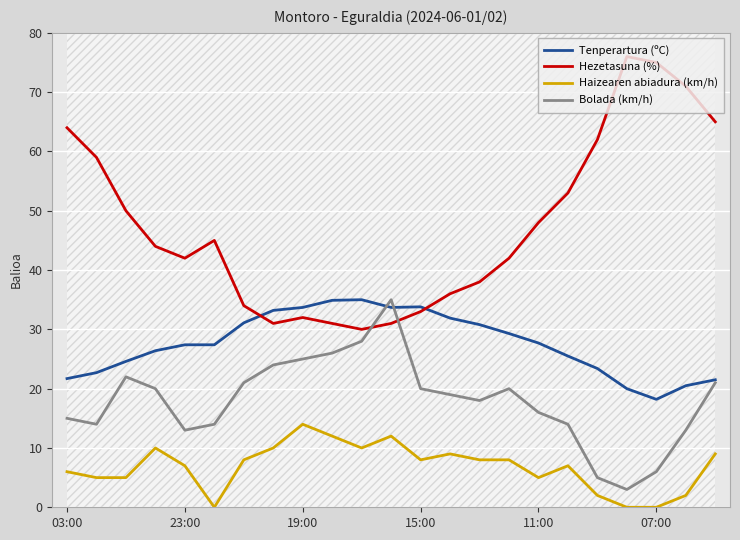

True or false: Tenperartura (ºC) and Haizearen abiadura (km/h) intersect in this chart.

False